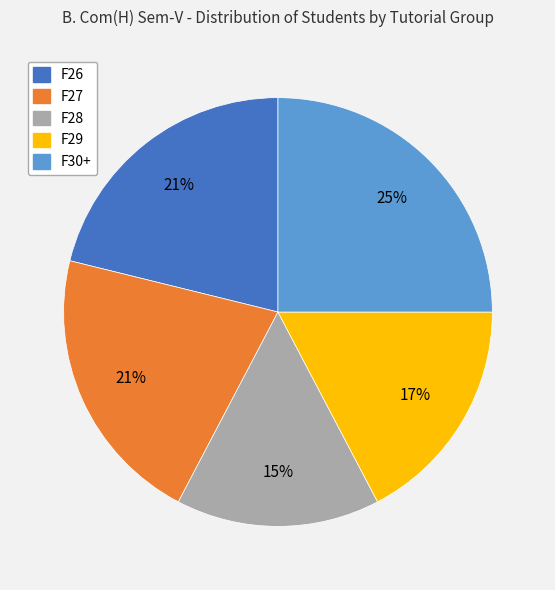

What is the ratio of the value at F28 to the value at F30+?

0.6